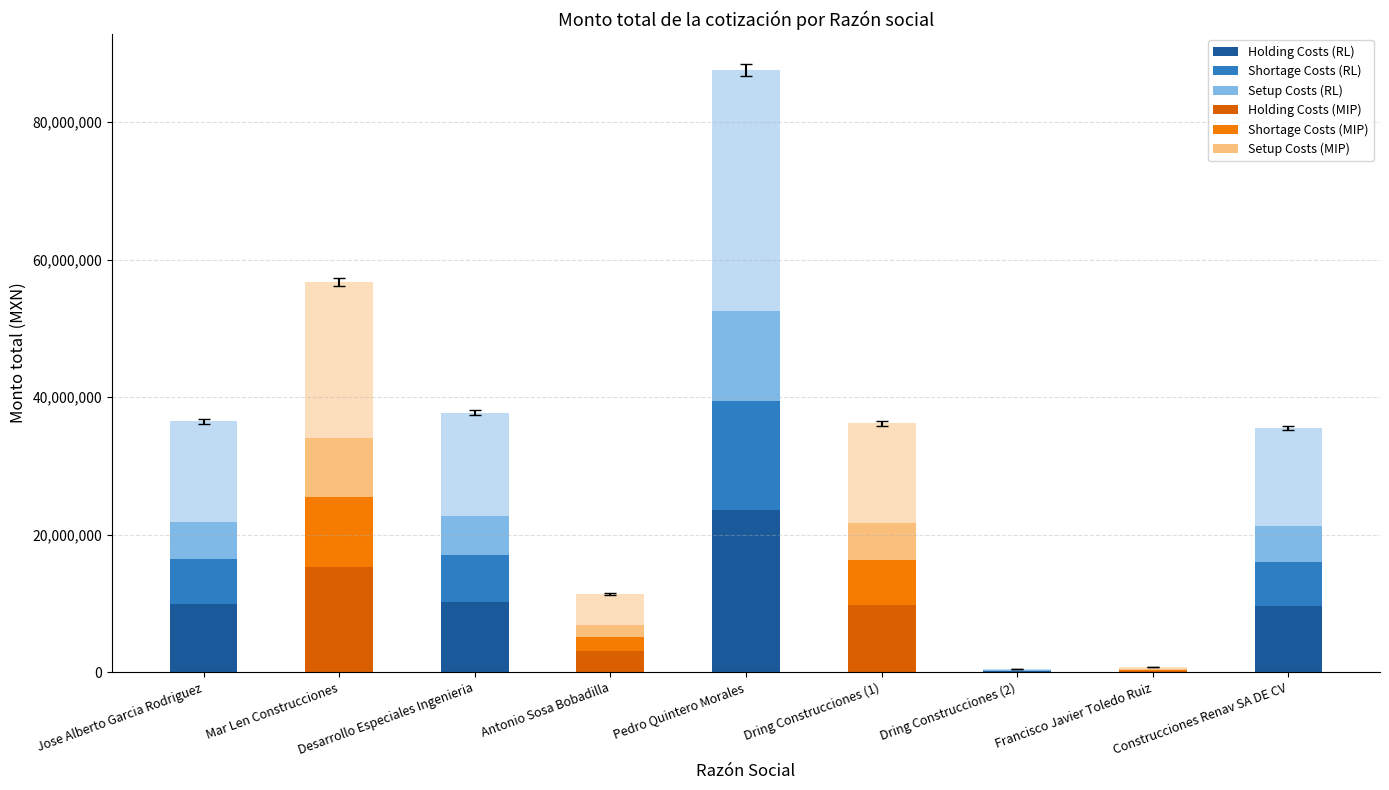

What is the maximum value shown in the chart?

87499999